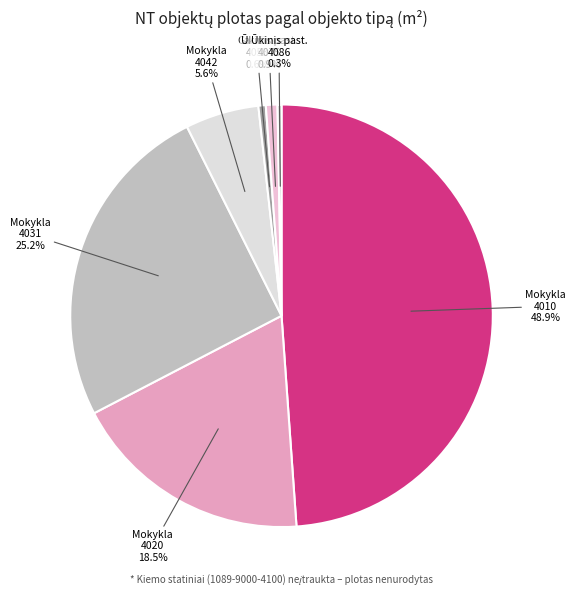

How many segments does this pie chart have?

7